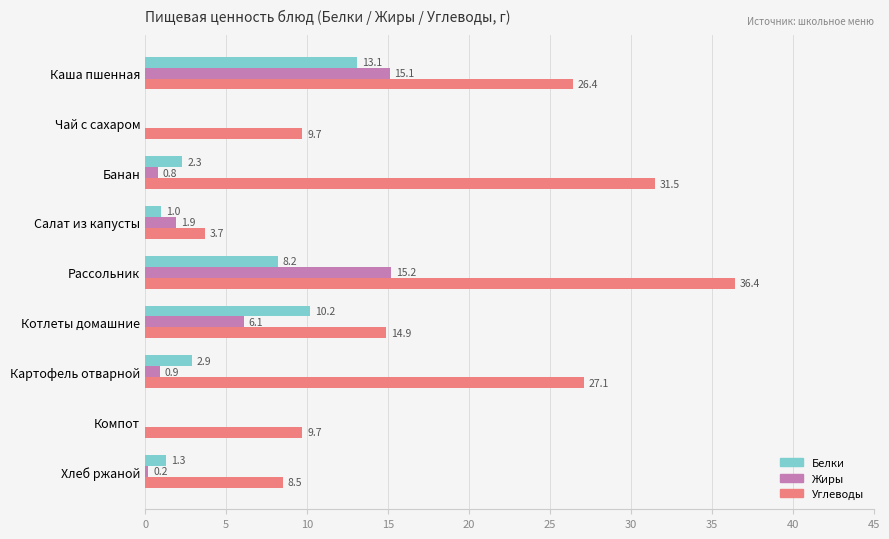

At which category is the sum across all series the highest?

Рассольник